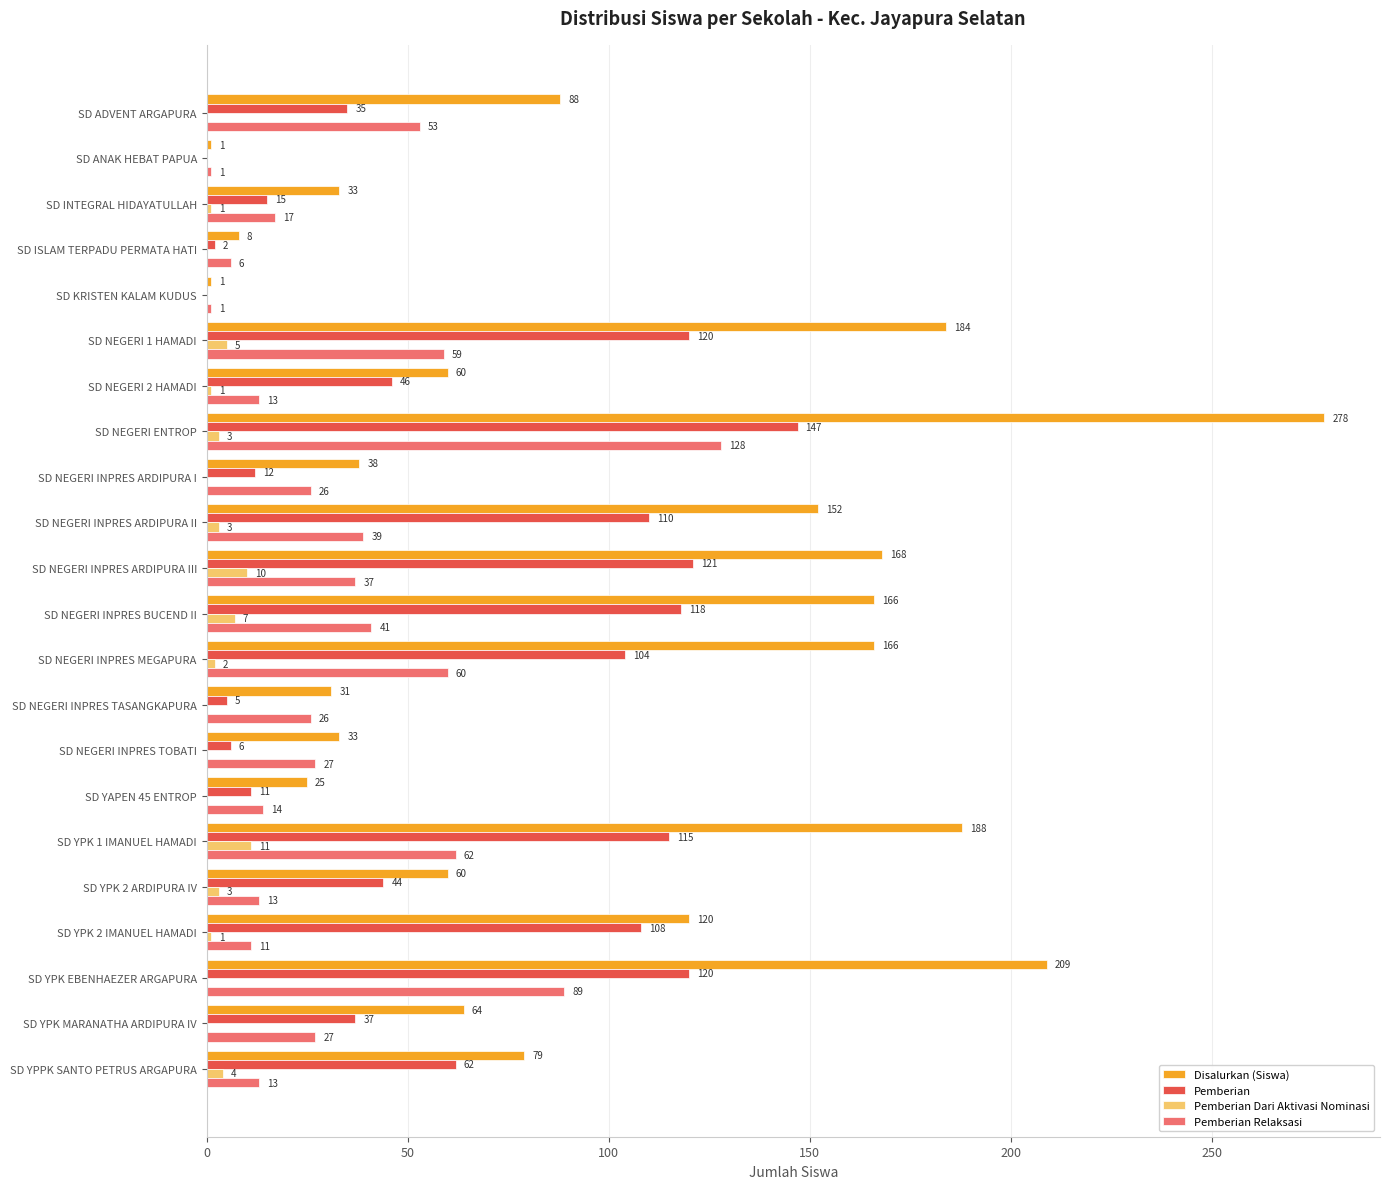

Is it true that Pemberian Relaksasi equals 26 at SD NEGERI INPRES TASANGKAPURA?

True